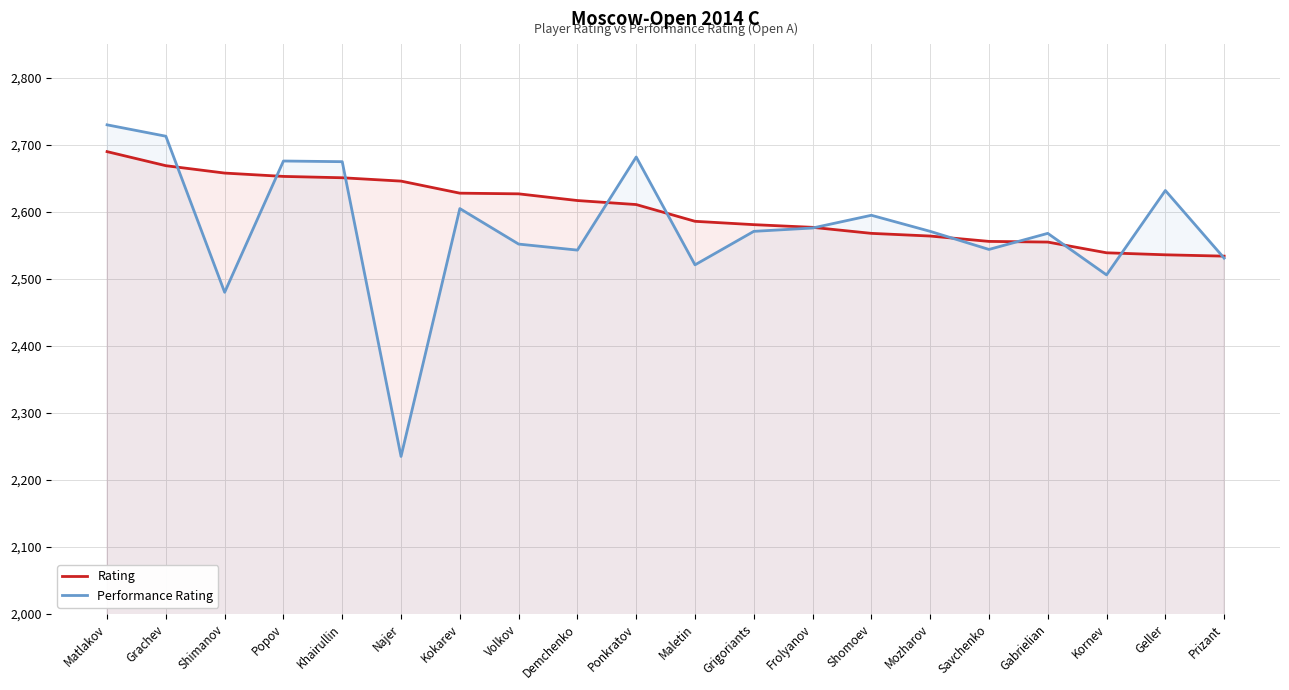

Reading left to right, list all the values displayed in this chart.

Rating: 2690	2669	2658	2653	2651	2646	2628	2627	2617	2611	2586	2581	2577	2568	2564	2556	2555	2539	2536	2534
Performance Rating: 2730	2713	2480	2676	2675	2235	2605	2552	2543	2682	2521	2571	2576	2595	2571	2544	2568	2506	2632	2531